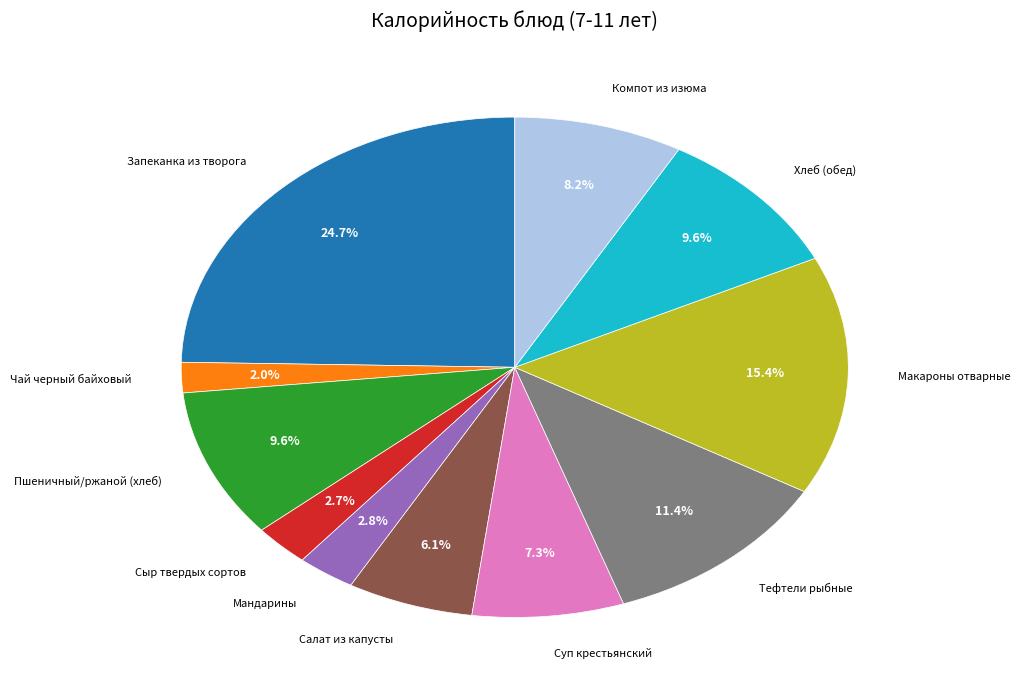

Is there any slice that represents more than half of the pie?

No